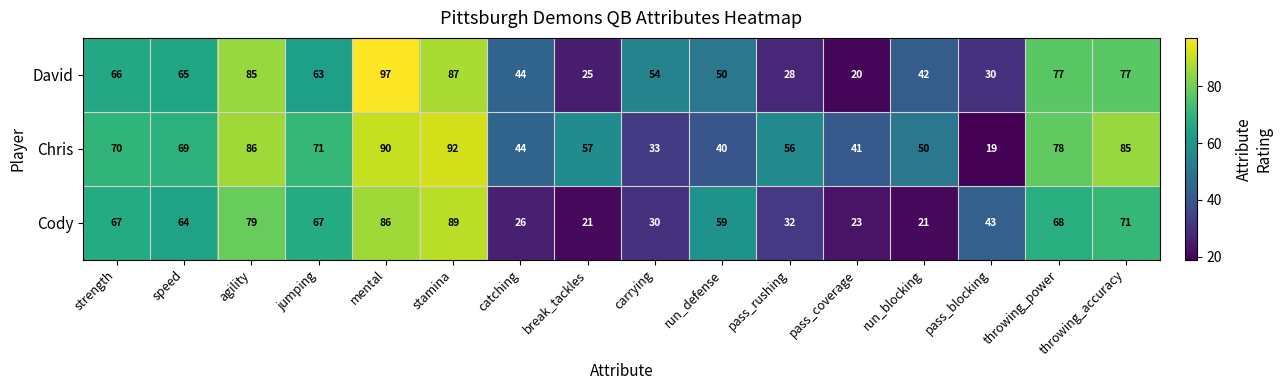

Which series has the widest spread of values?

David